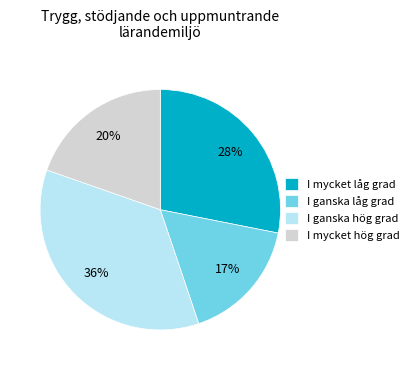

True or false: I ganska hög grad accounts for 50% of the total.

False